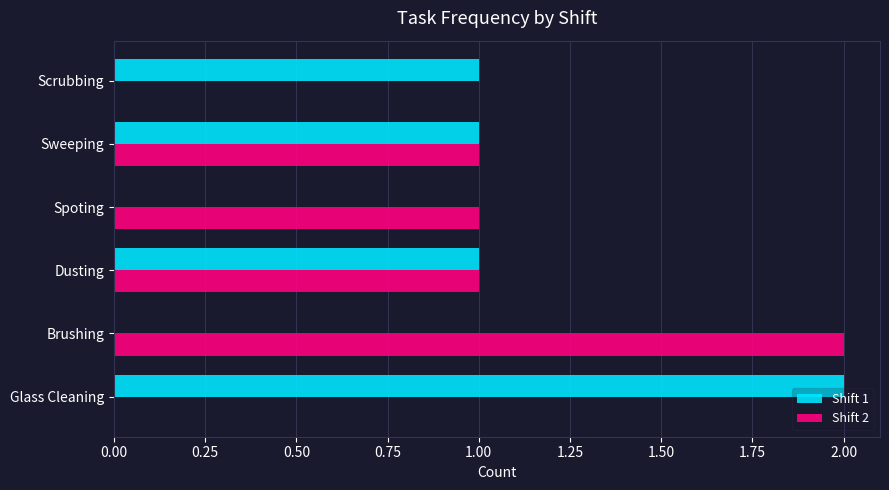

Is the value of Shift 2 at Glass Cleaning greater than the value of Shift 1 at Sweeping?

No